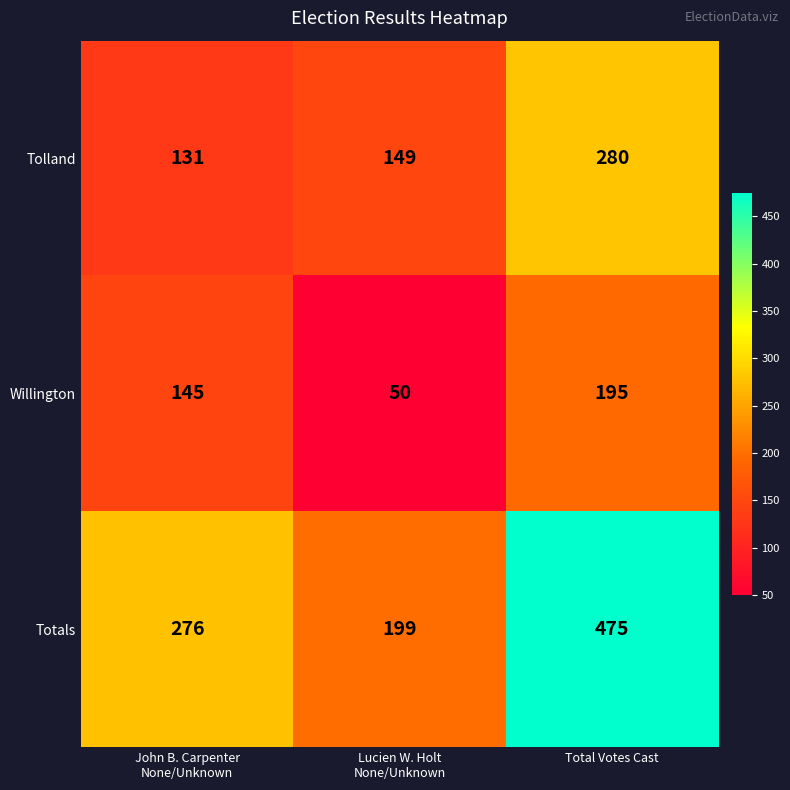

At which category is the sum across all series the highest?

Total Votes Cast